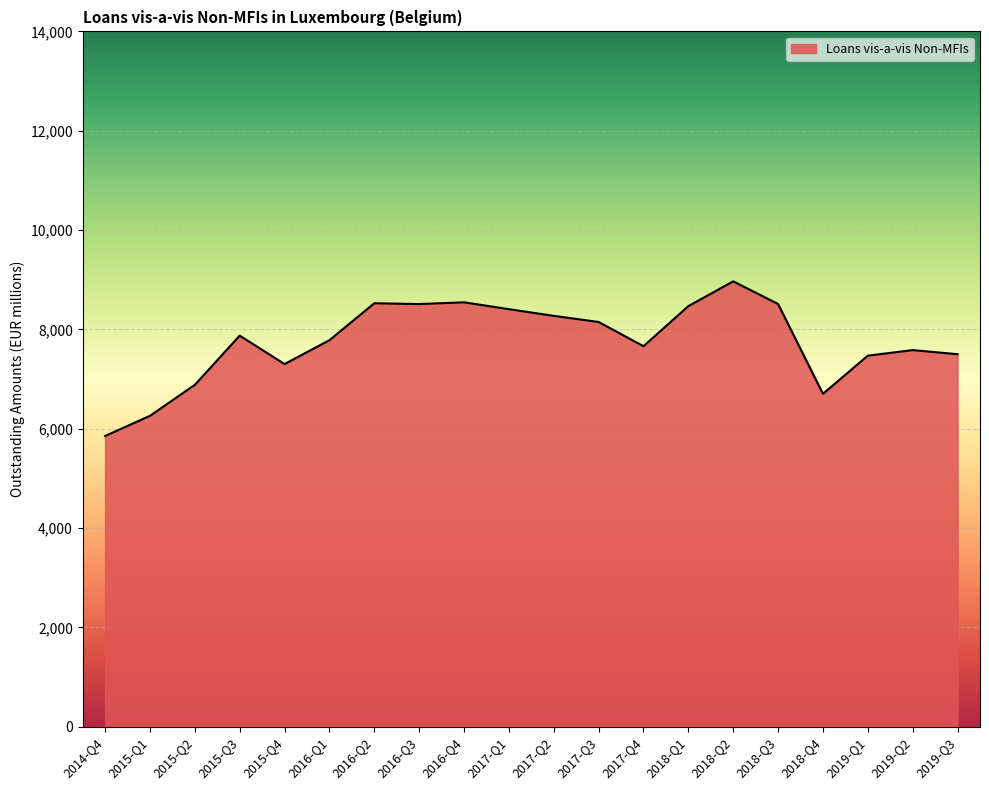

What is the difference between the values at 2019-Q3 and 2014-Q4?

1647